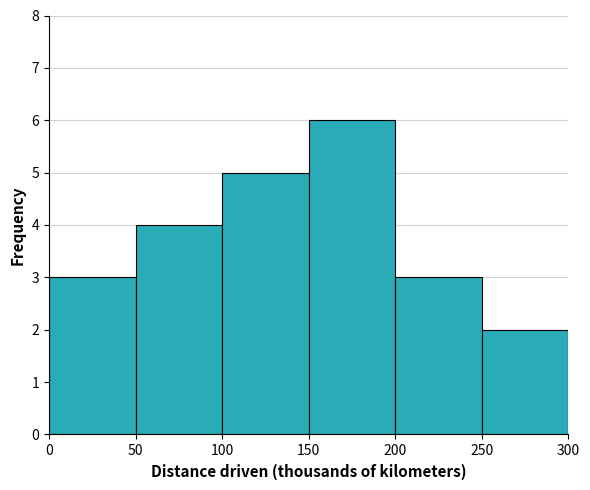

Reading left to right, transcribe this chart: for each bar, give the range it covers on the x-axis and its height. The values are not printed on the chart, so give them approximately, as read against the axis.

0 to 50: 3
50 to 100: 4
100 to 150: 5
150 to 200: 6
200 to 250: 3
250 to 300: 2